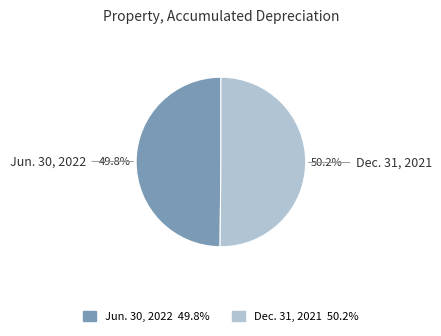

Is it true that Jun. 30, 2022 is 50% of the pie?

True